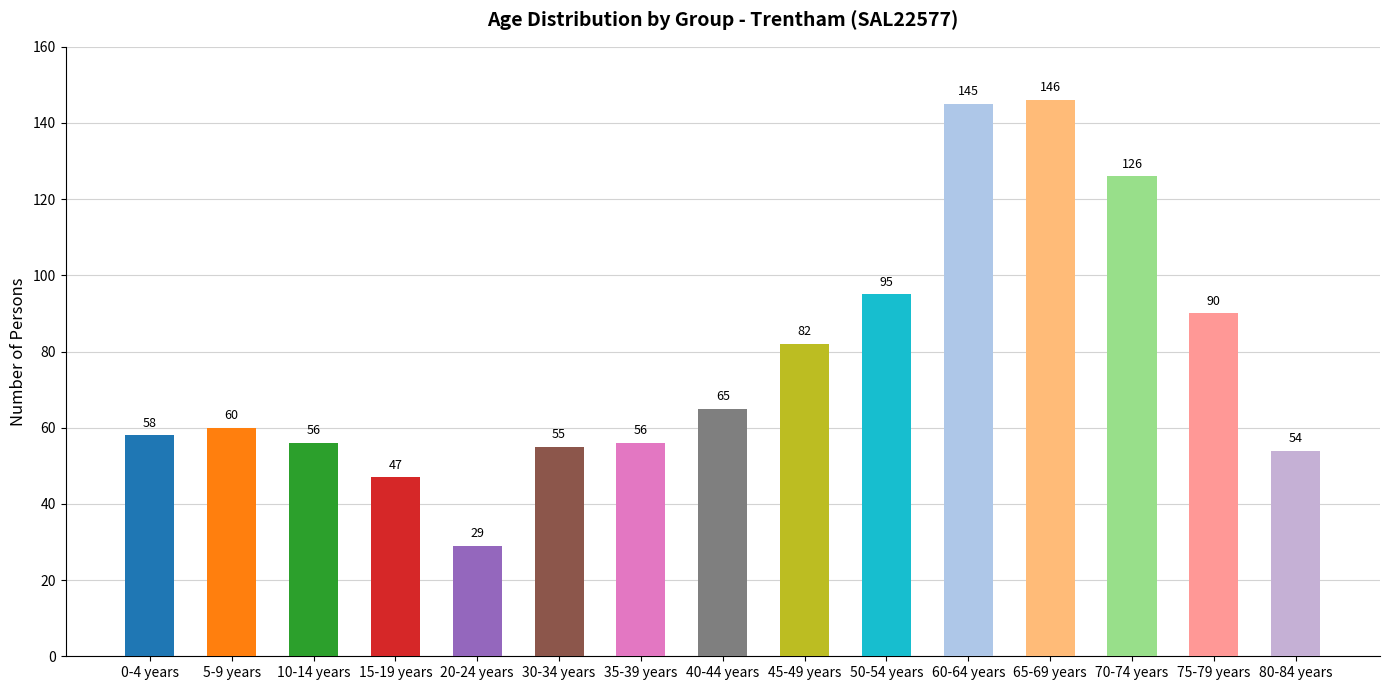

Between 20-24 years and 40-44 years, which is larger?

40-44 years